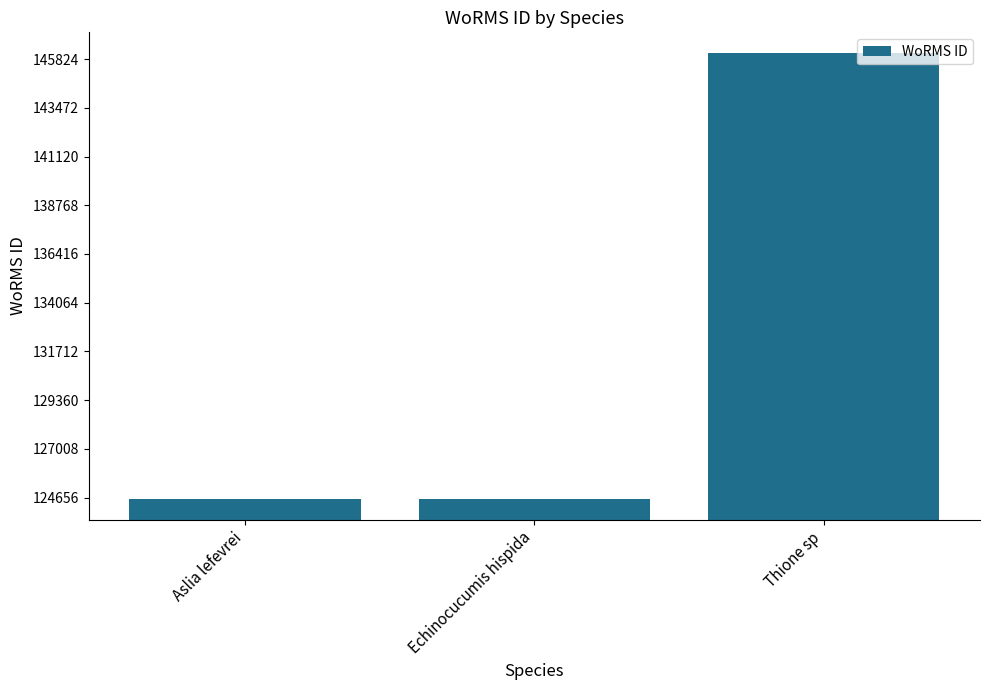

What is the difference between the values at Echinocucumis hispida and Thione sp?

21523